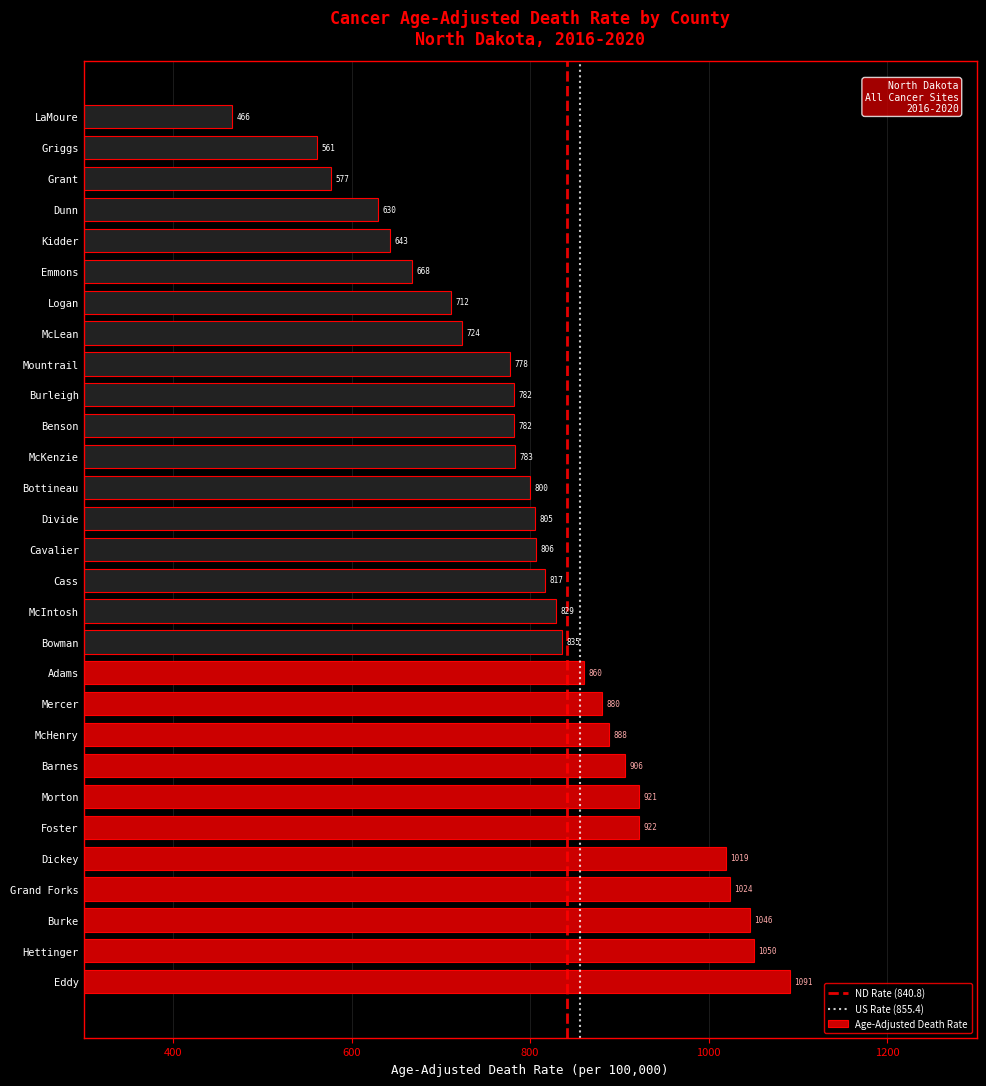

What is the approximate value at Foster?

921.6